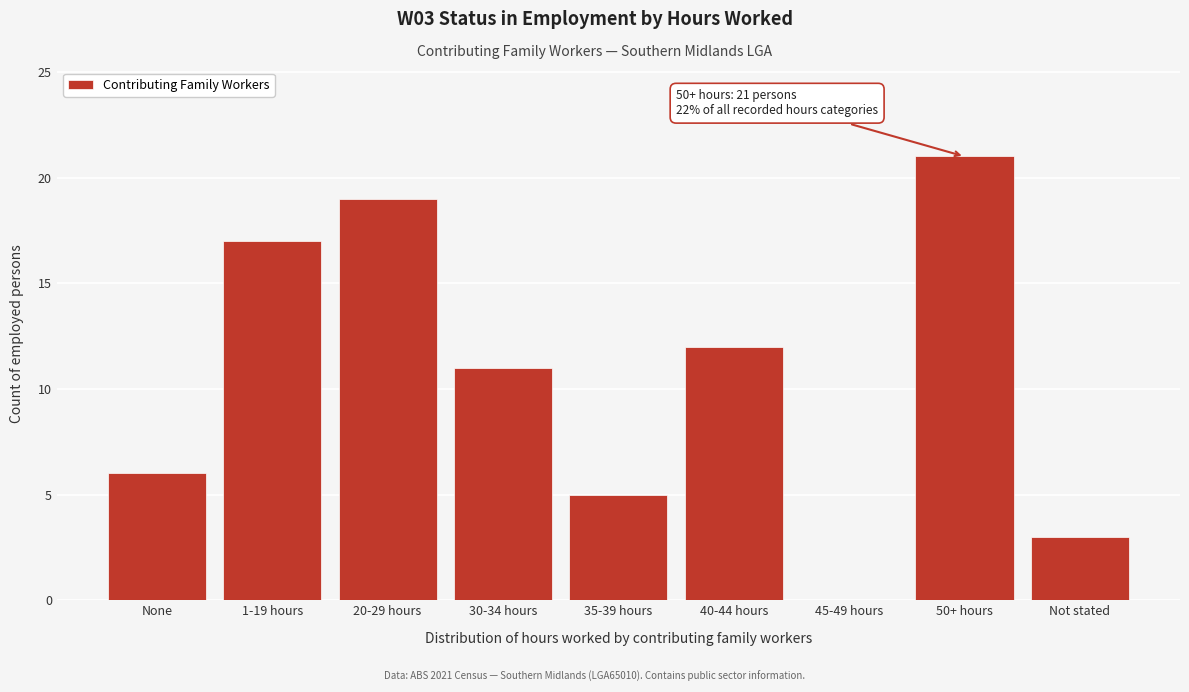

Reading left to right, what are all the values shown in this chart?

None=6	1-19 hours=17	20-29 hours=19	30-34 hours=11	35-39 hours=5	40-44 hours=12	45-49 hours=0	50+ hours=21	Not stated=3